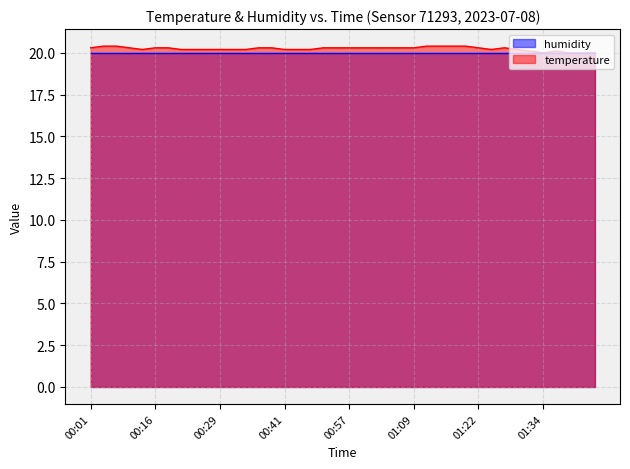

What is the approximate value at 00:38?

20.3